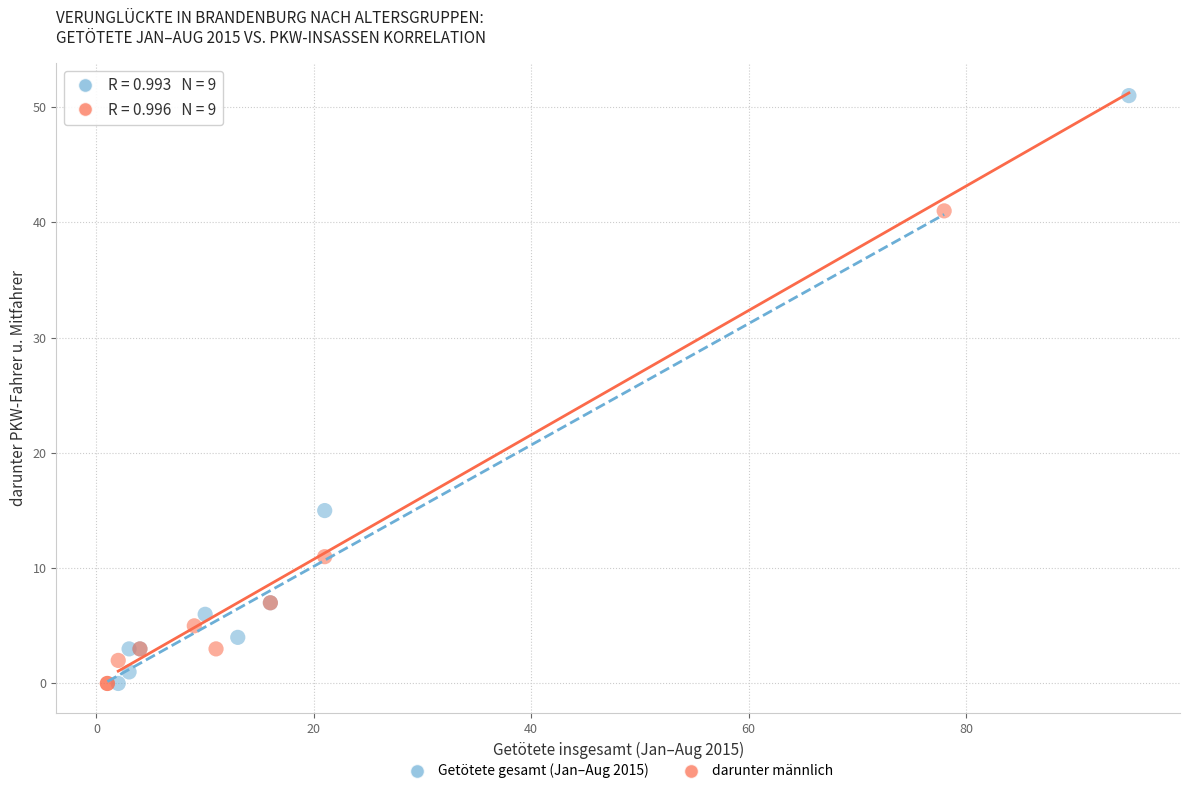

Which series reaches the maximum Y coordinate?

Getötete gesamt (Jan–Aug 2015)